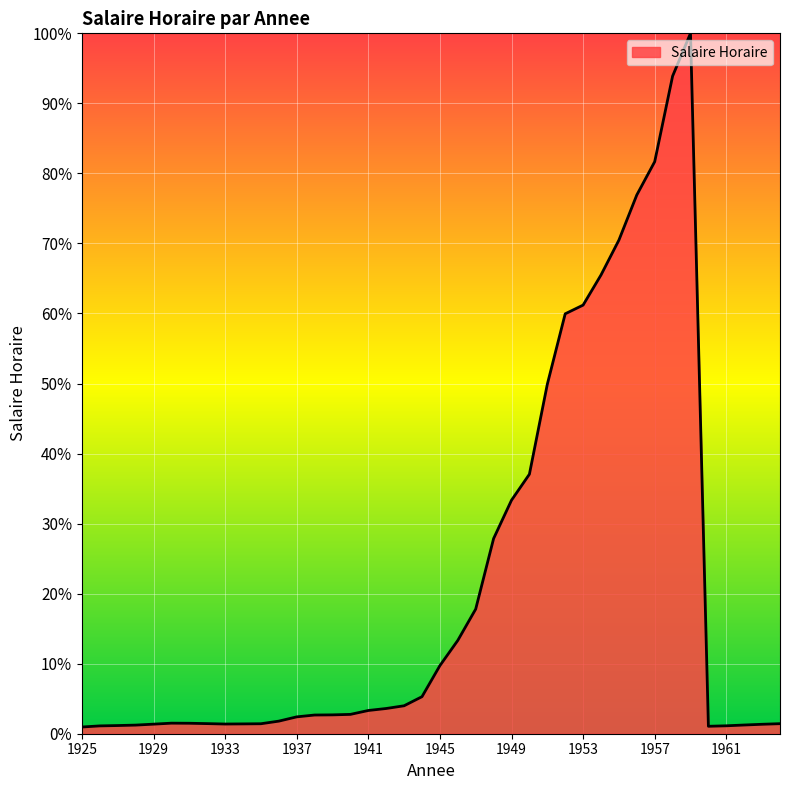

Does the chart have visible grid lines?

Yes